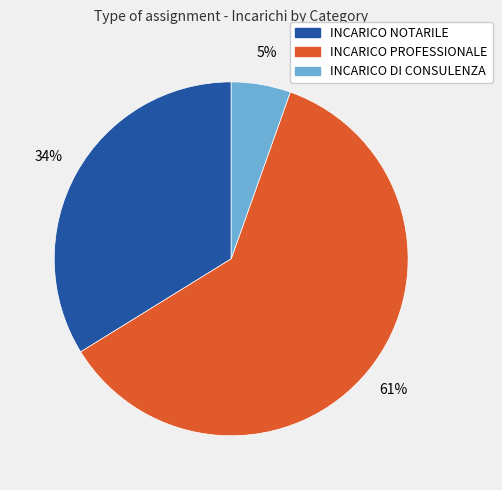

To the nearest percent, what is the average slice percentage?

33%